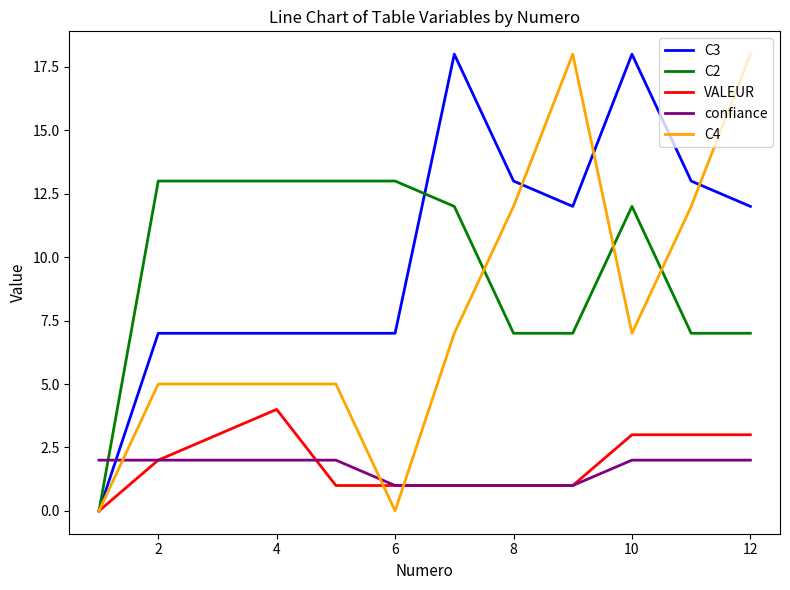

Which series ends up on top after the final intersection of confiance and C3?

C3